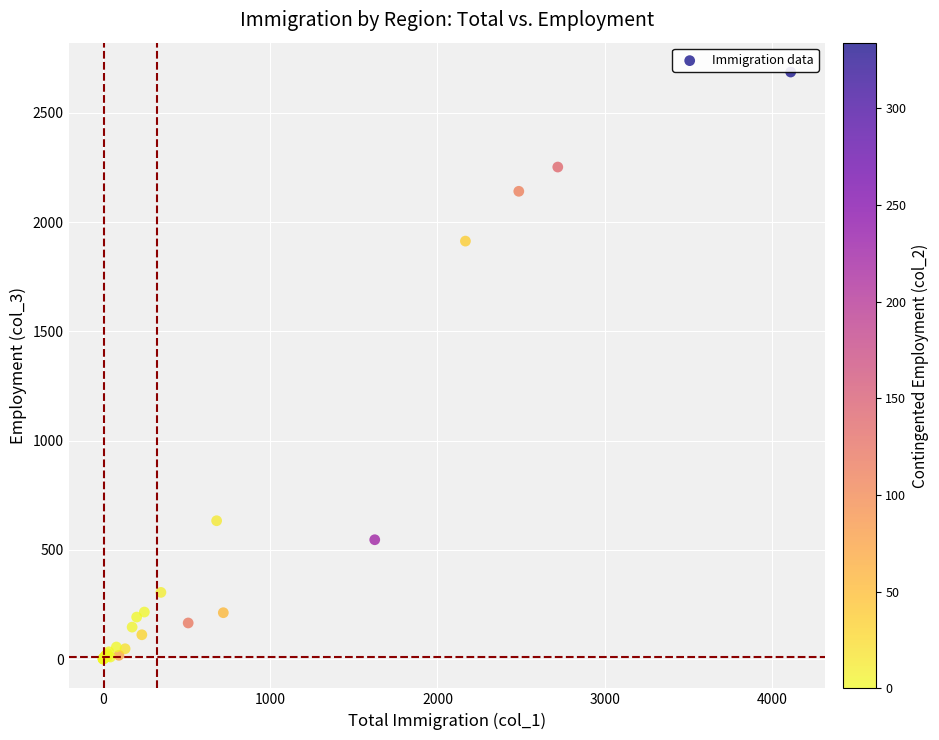

What Y value in the scatter plot is closest to 1343?

1913